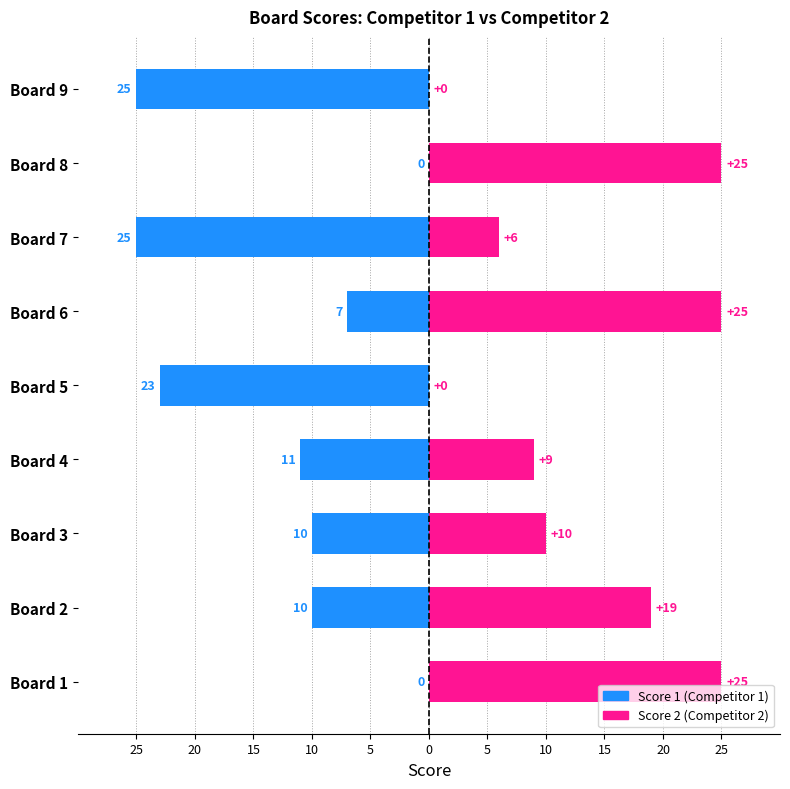

Which has a higher value, Board 9 or Board 3?

Board 3